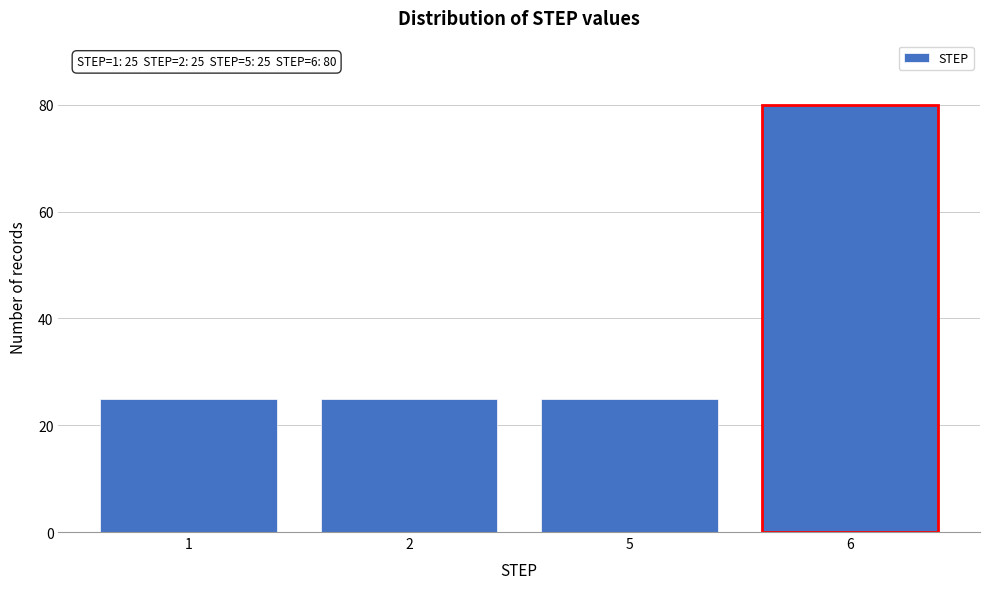

Reading left to right, extract all data points from this chart.

25	25	25	80